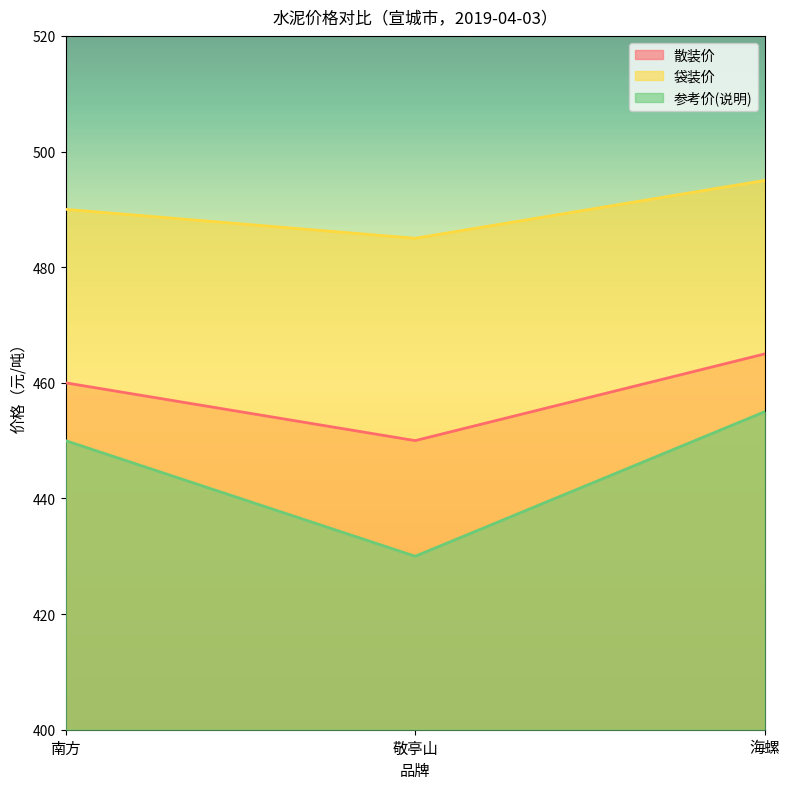

What is the sum of all 散装价 values?

1375